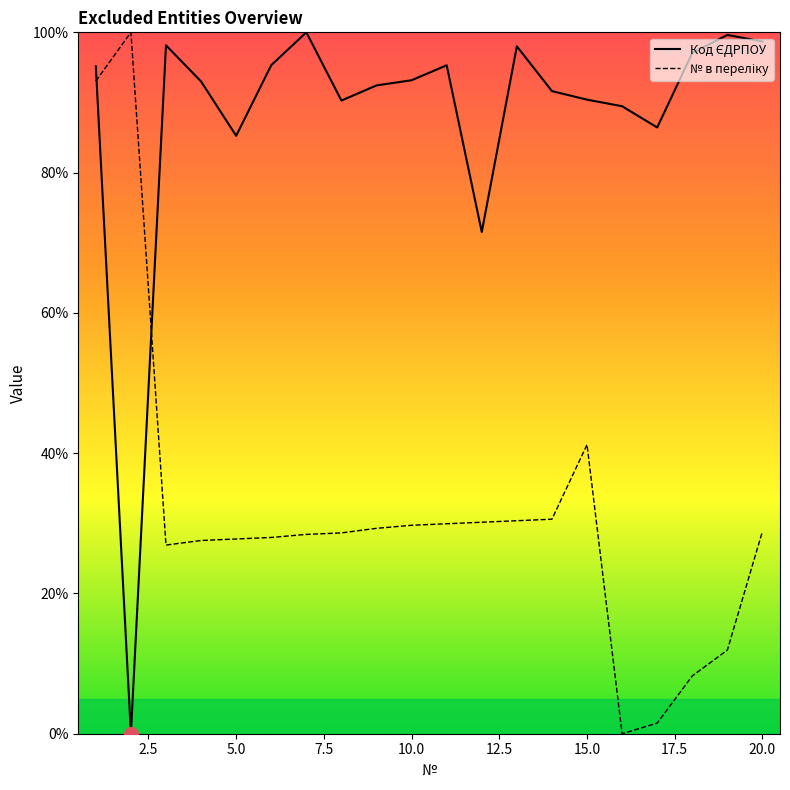

What is the maximum value shown in the chart?

100.0